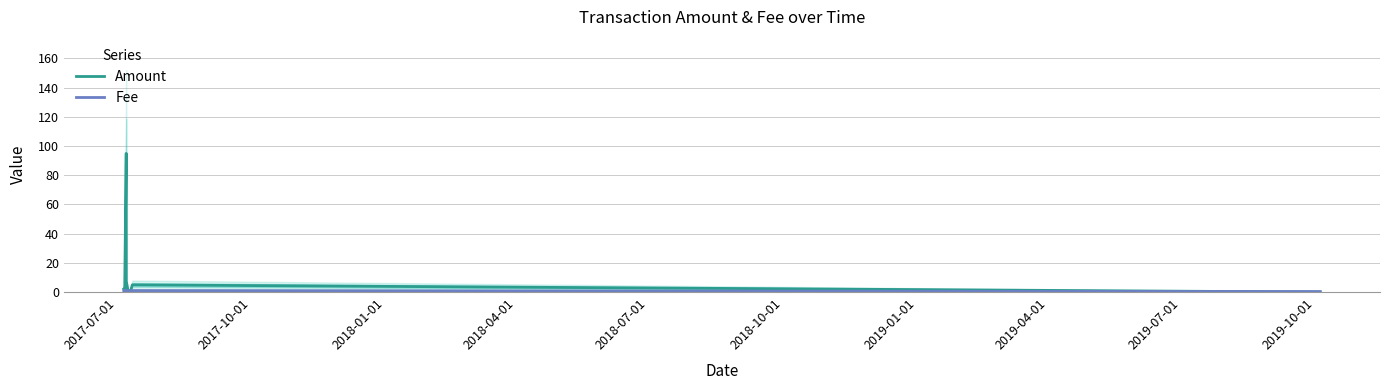

Does the chart have visible grid lines?

Yes